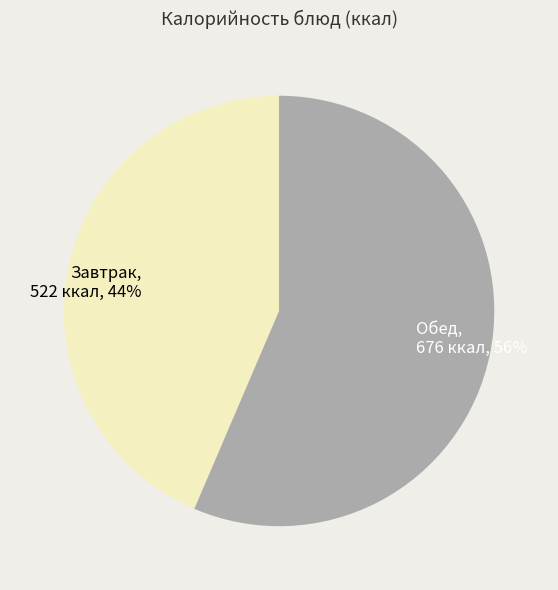

To the nearest percent, what is the average slice percentage?

50%